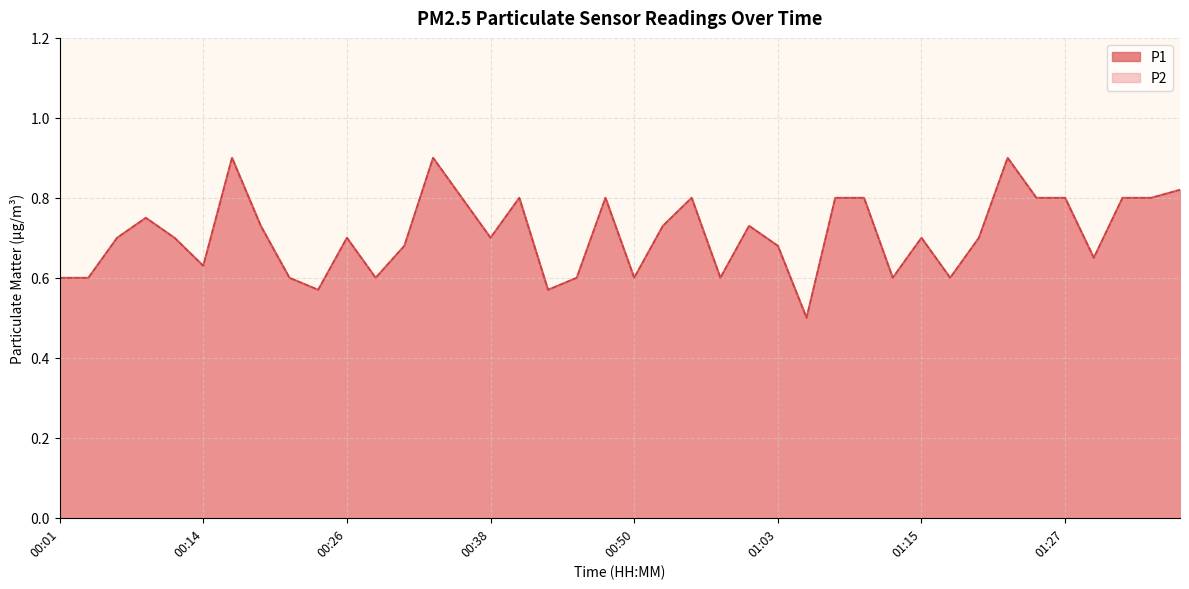

Reading left to right, extract all data points from this chart.

P1: 0.6	0.6	0.7	0.8	0.7	0.6	0.9	0.7	0.6	0.6	0.7	0.6	0.7	0.9	0.8	0.7	0.8	0.6	0.6	0.8	0.6	0.7	0.8	0.6	0.7	0.7	0.5	0.8	0.8	0.6	0.7	0.6	0.7	0.9	0.8	0.8	0.7	0.8	0.8	0.8
P2: 0.6	0.6	0.7	0.8	0.7	0.6	0.9	0.7	0.6	0.6	0.7	0.6	0.7	0.9	0.8	0.7	0.8	0.6	0.6	0.8	0.6	0.7	0.8	0.6	0.7	0.7	0.5	0.8	0.8	0.6	0.7	0.6	0.7	0.9	0.8	0.8	0.7	0.8	0.8	0.8